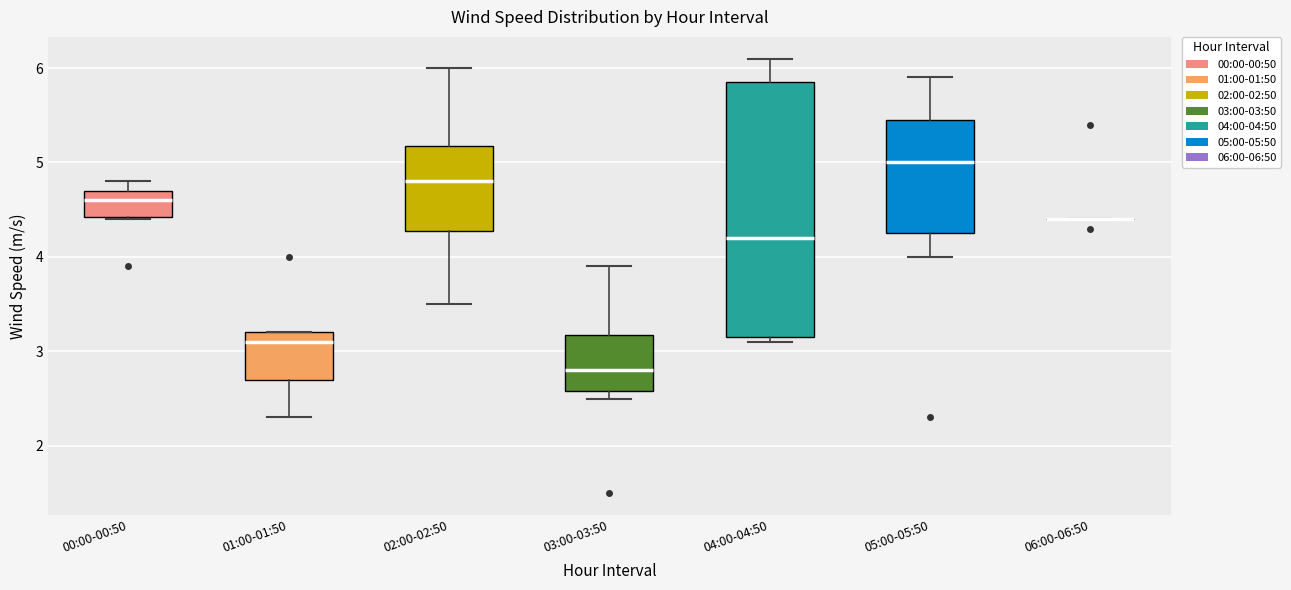

Reading left to right, transcribe this box plot: for each box, give where its median line is, the range the box spans, and where its two whiskers end, as read against the y-axis. The values are not printed on the chart, so give them approximately, as read against the axis.

00:00-00:50: median 4.6, box 4.4 to 4.7, whiskers 4.4 to 4.8
01:00-01:50: median 3.1, box 2.7 to 3.2, whiskers 2.3 to 3.2
02:00-02:50: median 4.8, box 4.3 to 5.2, whiskers 3.5 to 6.0
03:00-03:50: median 2.8, box 2.6 to 3.2, whiskers 2.5 to 3.9
04:00-04:50: median 4.2, box 3.2 to 5.9, whiskers 3.1 to 6.1
05:00-05:50: median 5.0, box 4.3 to 5.5, whiskers 4.0 to 5.9
06:00-06:50: box collapsed to a line at 4.4, whiskers 4.4 to 4.4